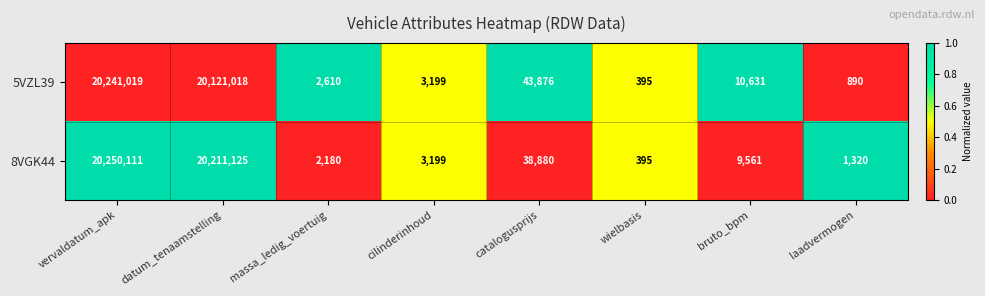

Where is 5VZL39 nearest to the value 10120707?

datum_tenaamstelling